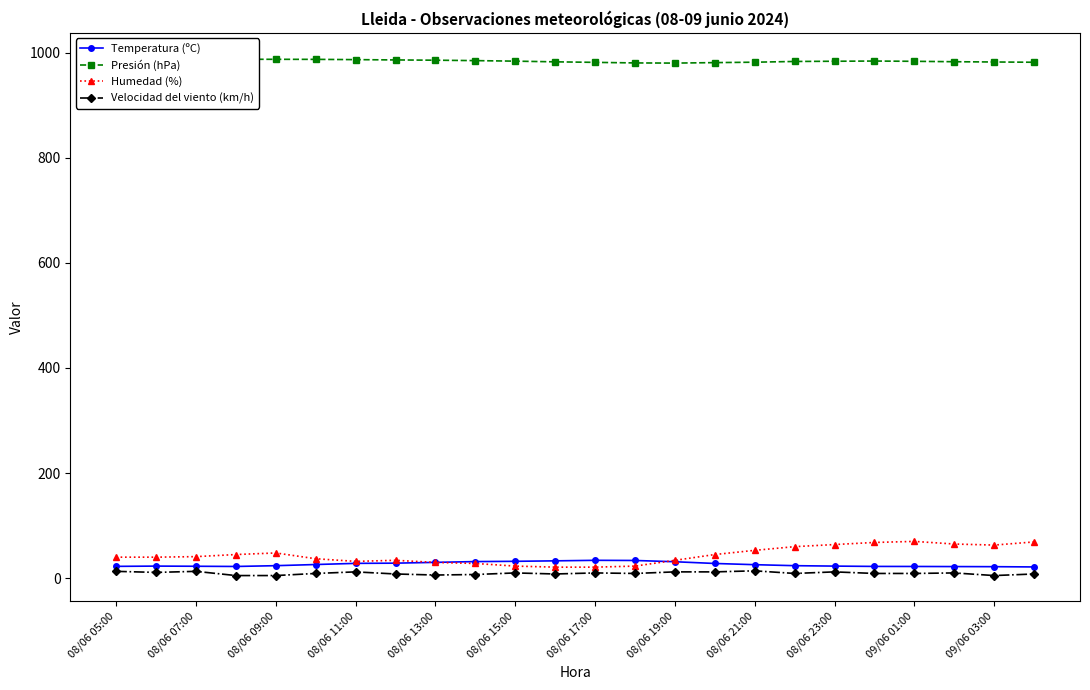

At how many categories does at least one series exceed 964?

24